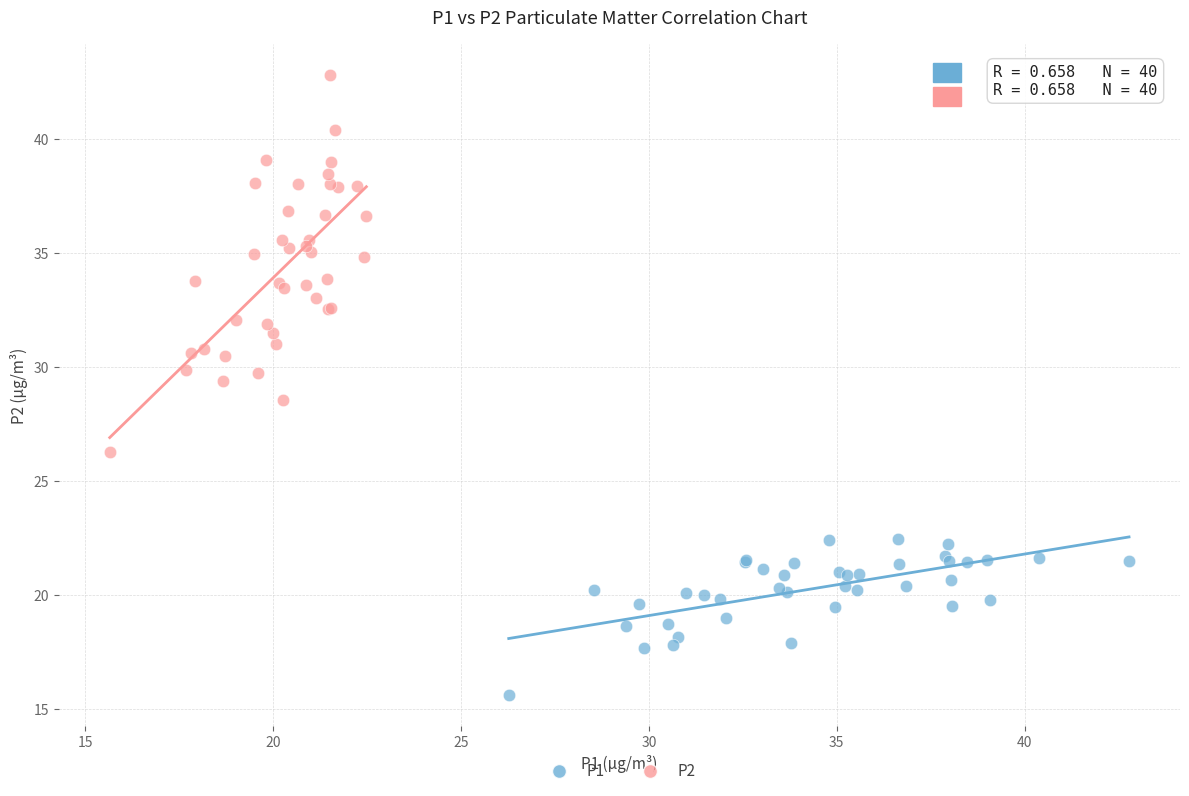

Which series contains the highest Y value?

P2